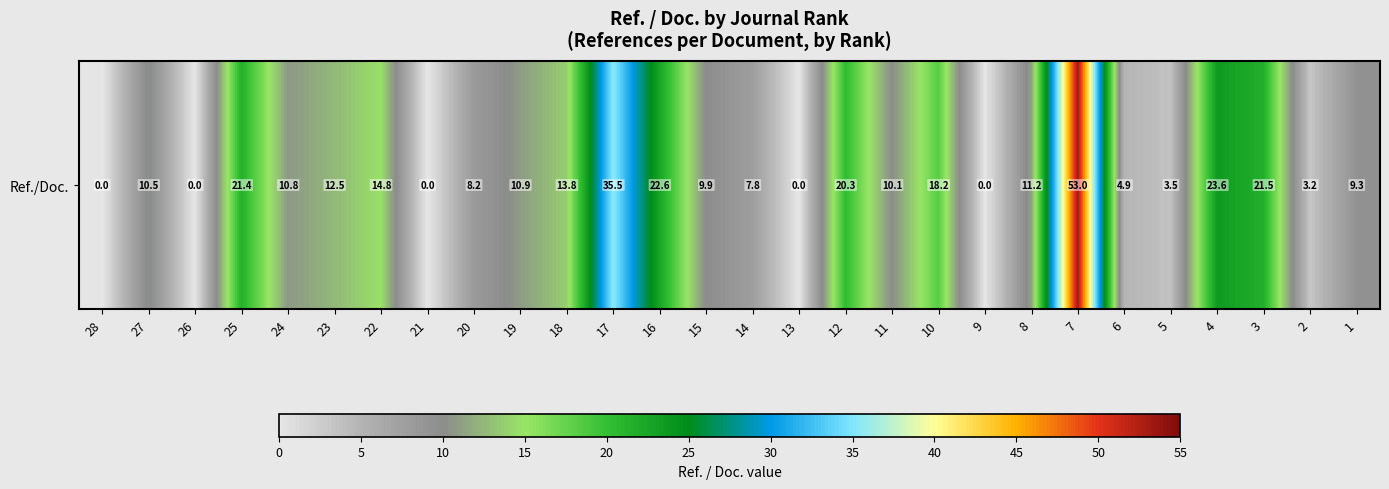

What is the difference between the second highest and minimum values?

35.5